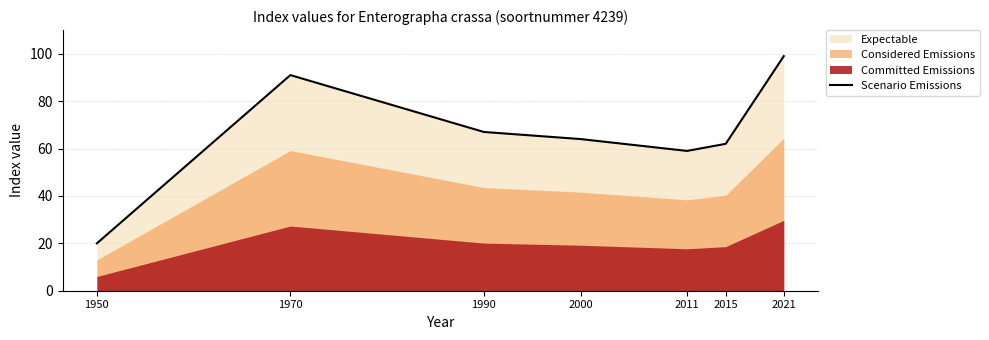

What is the value of the 3rd point from the left?

67